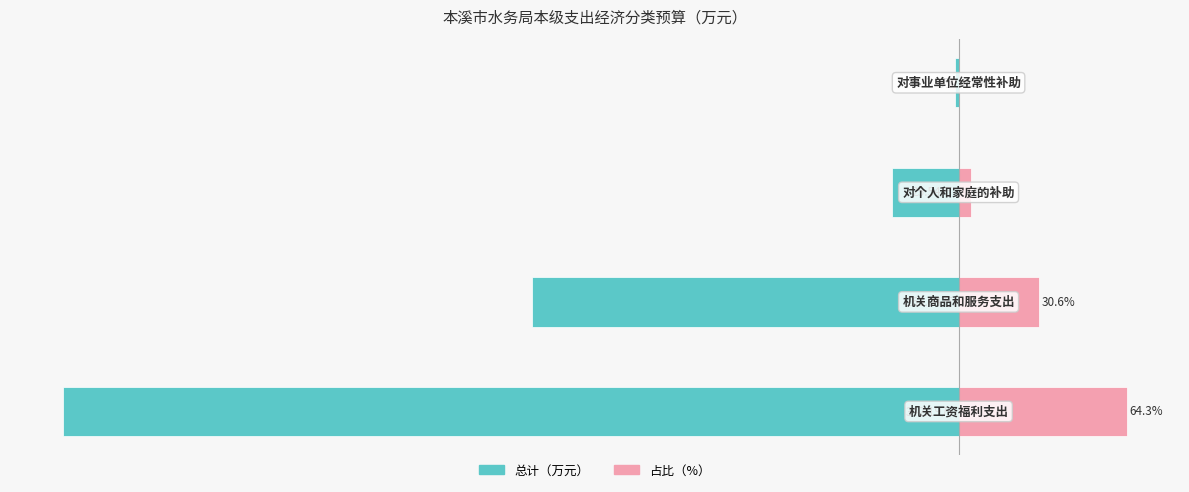

Which series has the largest range (max minus min)?

总计（万元）